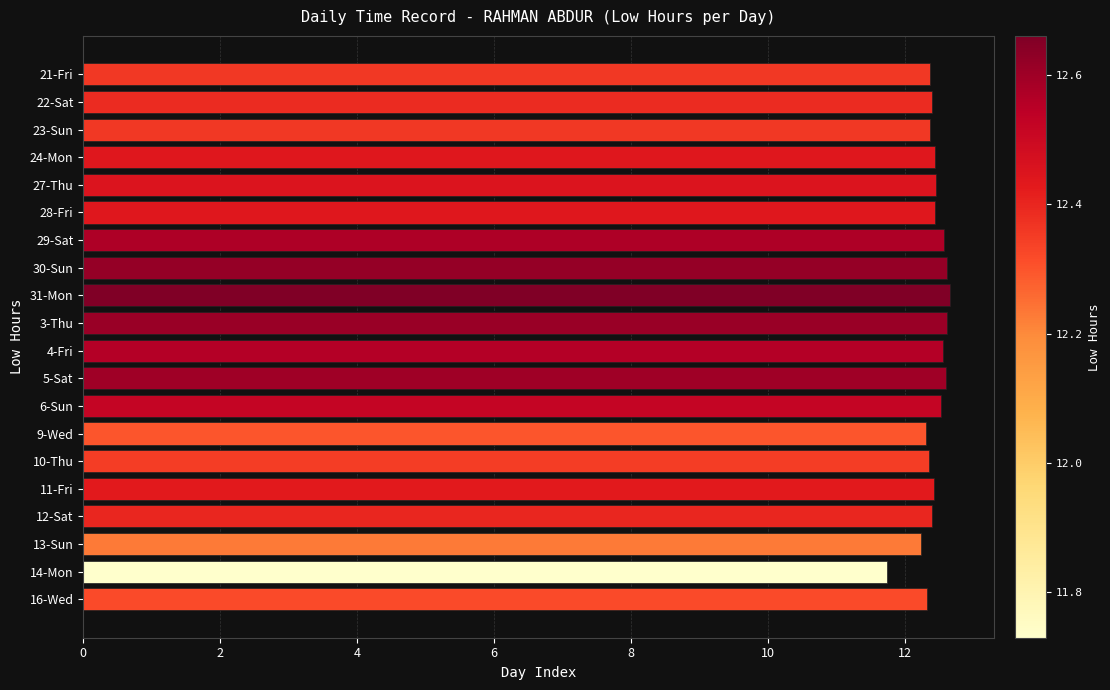

What is the greatest value displayed?

12.7